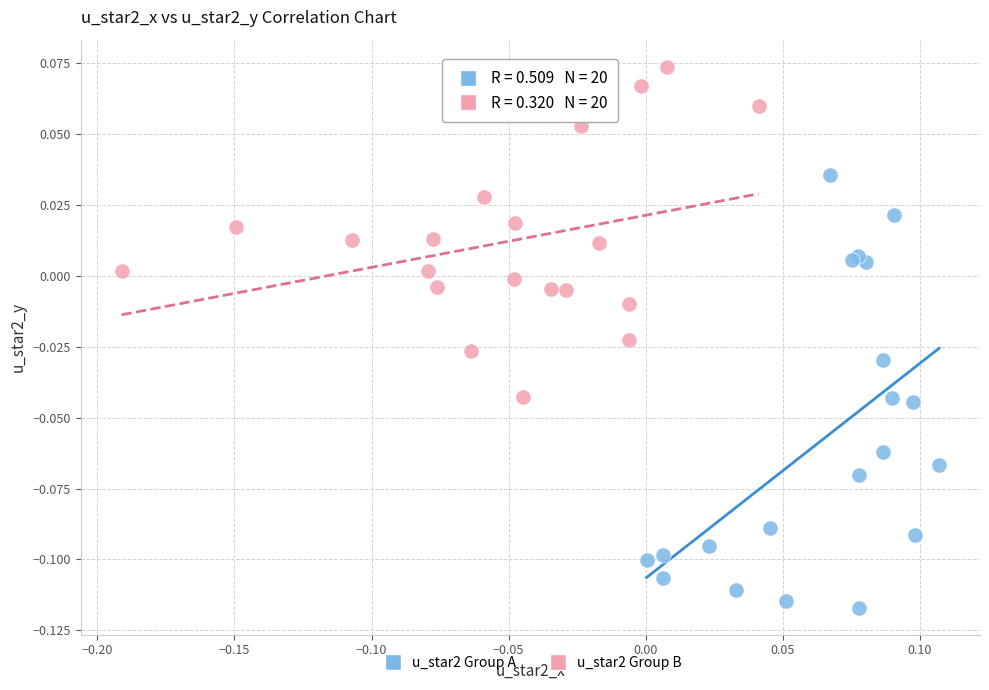

Which series has the largest Y range (max minus min)?

u_star2 Group A